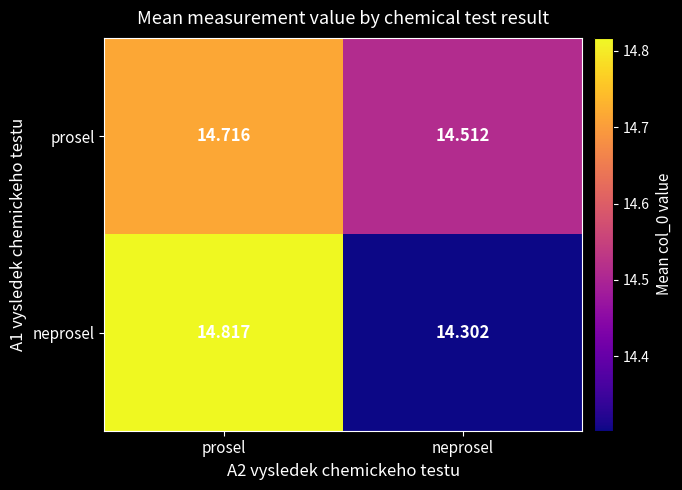

Where is prosel nearest to the value 14?

neprosel